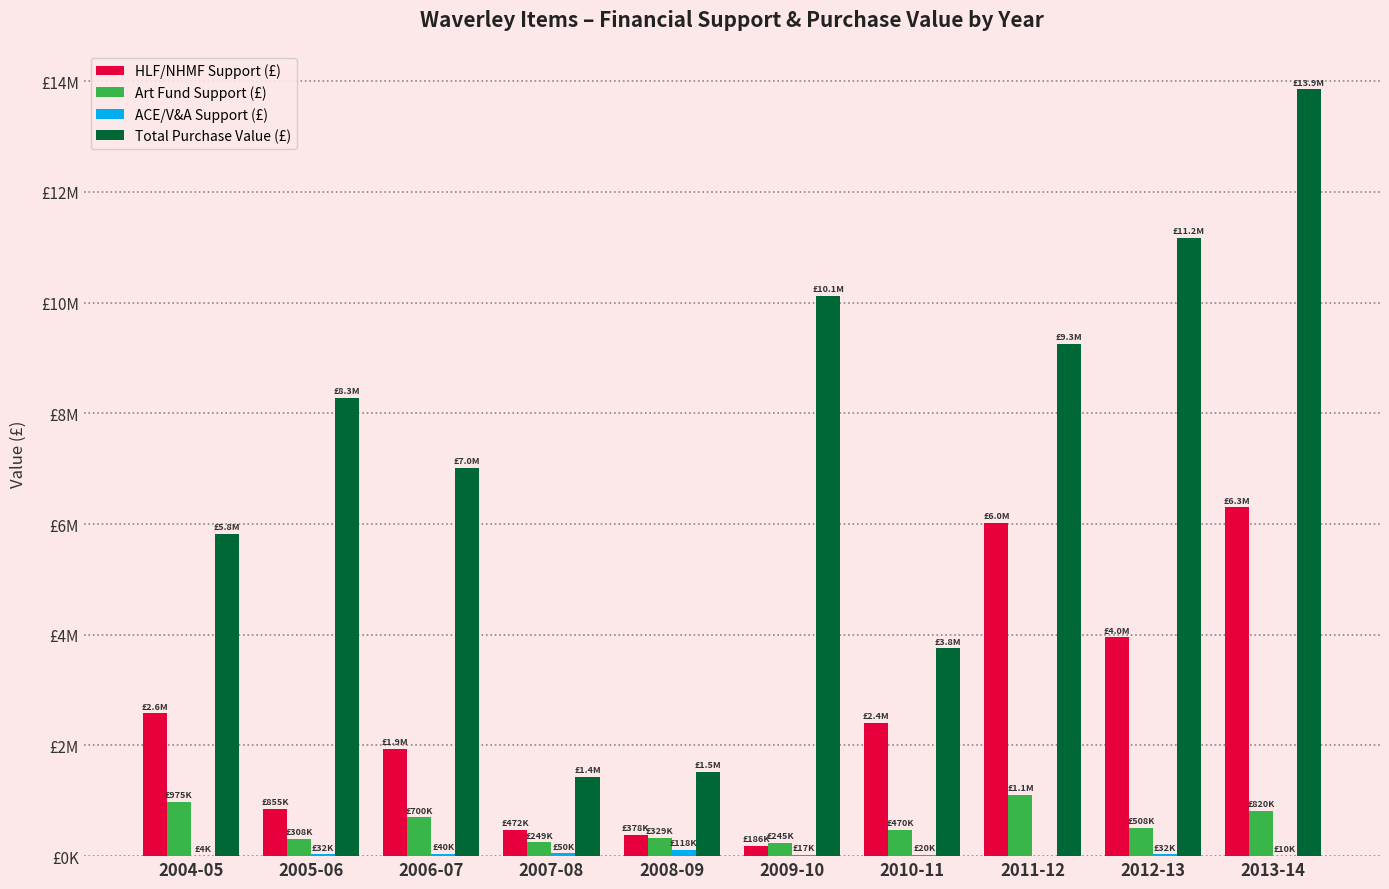

Are the bars grouped side by side (vs. stacked)?

Yes